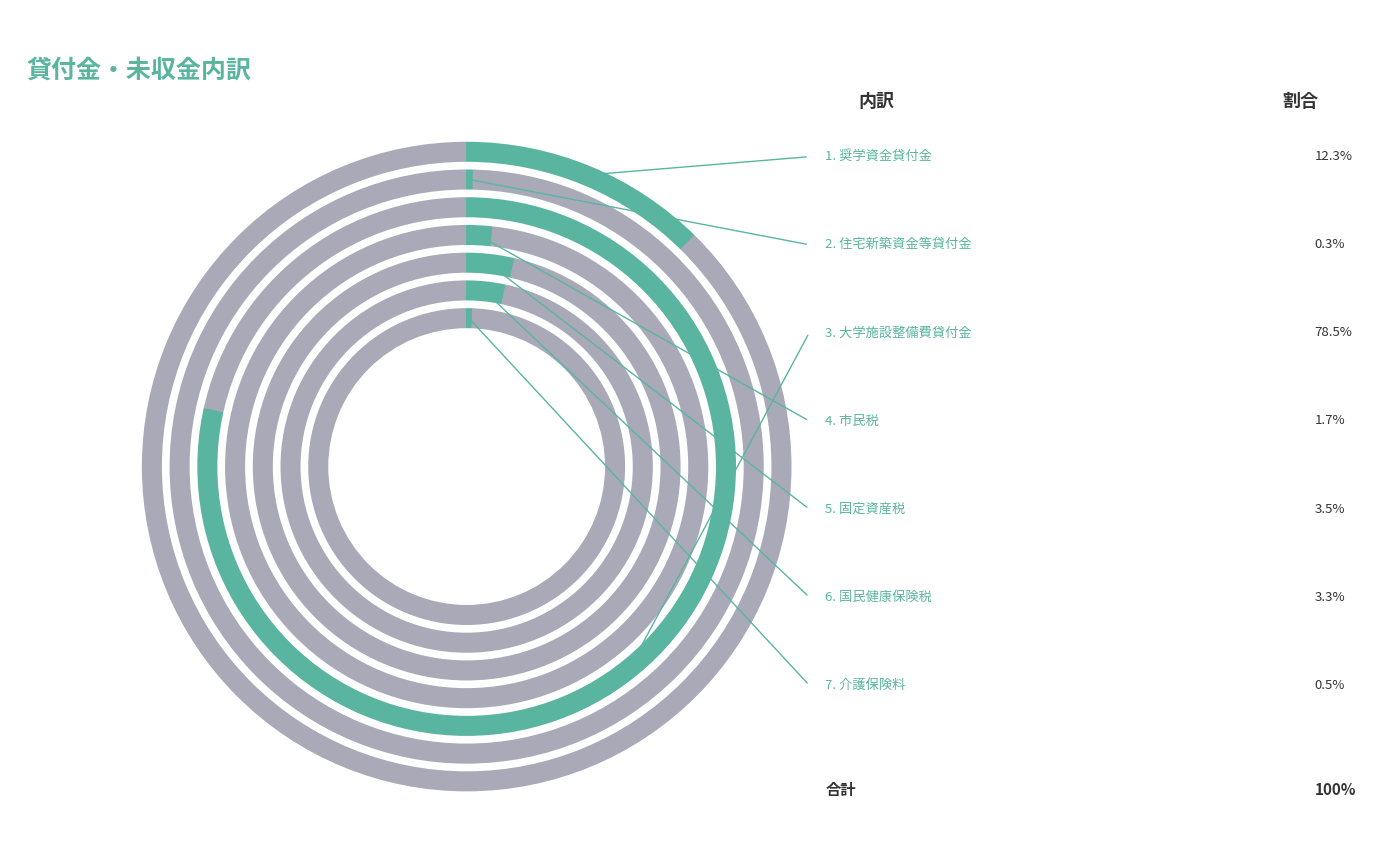

To the nearest percent, what is the difference between the largest and smallest slice percentages?

78%